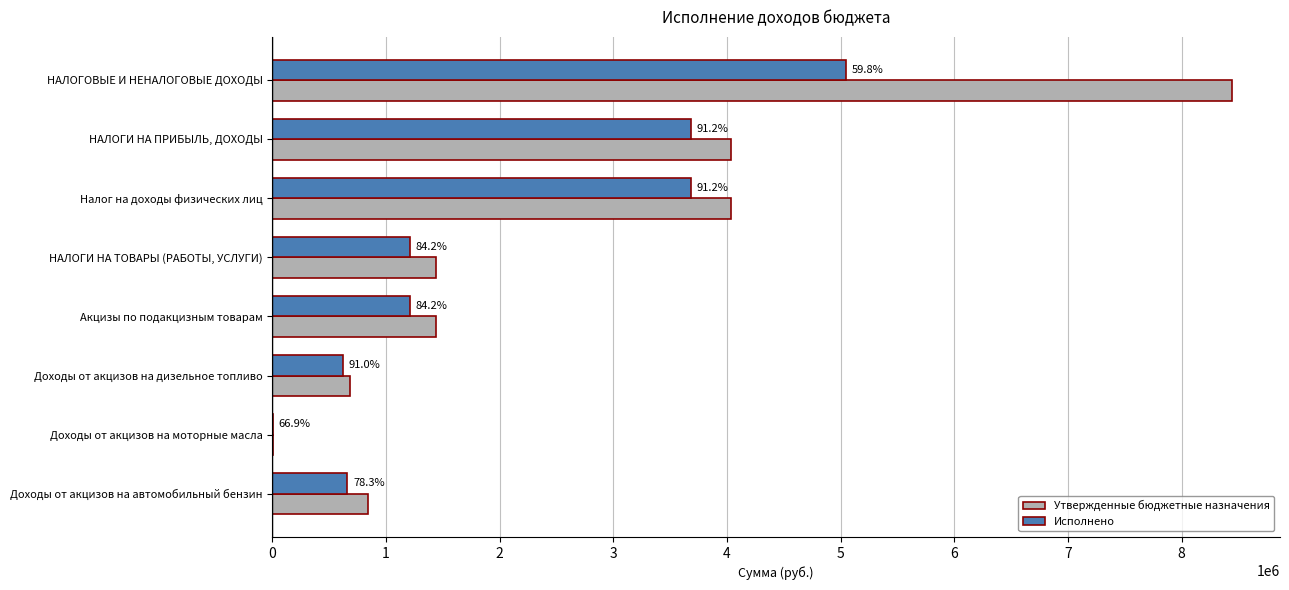

What are all the series names shown in the legend?

Утвержденные бюджетные назначения, Исполнено